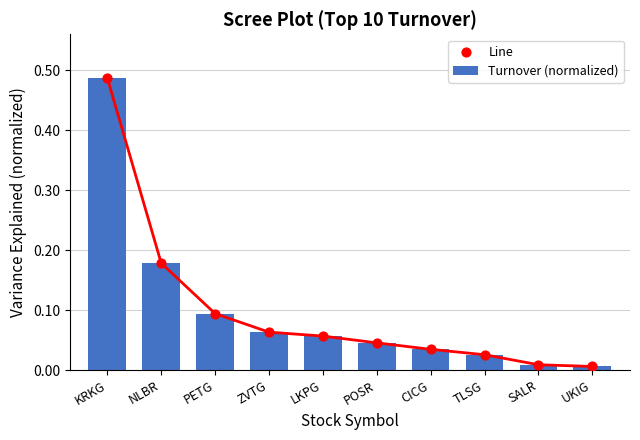

Which series has the largest total across all categories?

Turnover (normalized)